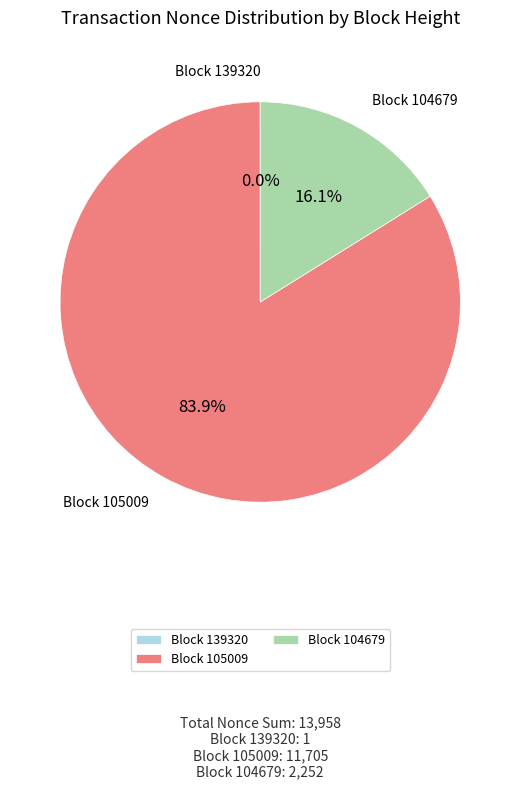

Which category accounts for the majority?

Block 105009